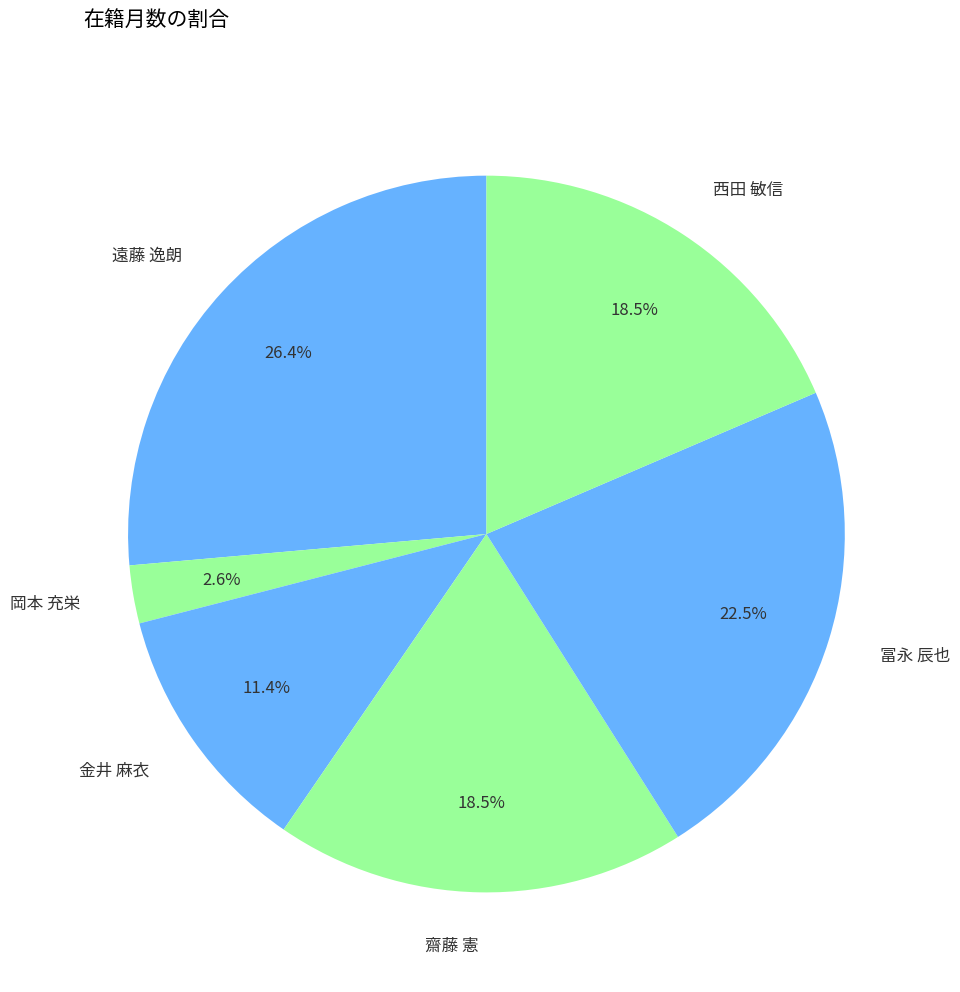

Combined, do 冨永 辰也 and 岡本 充栄 account for over 50%?

No